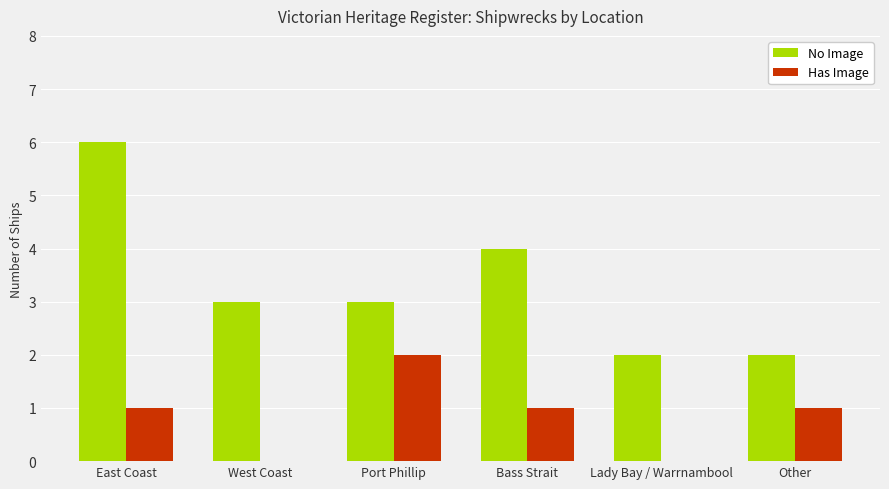

What is the sum of all No Image values?

20